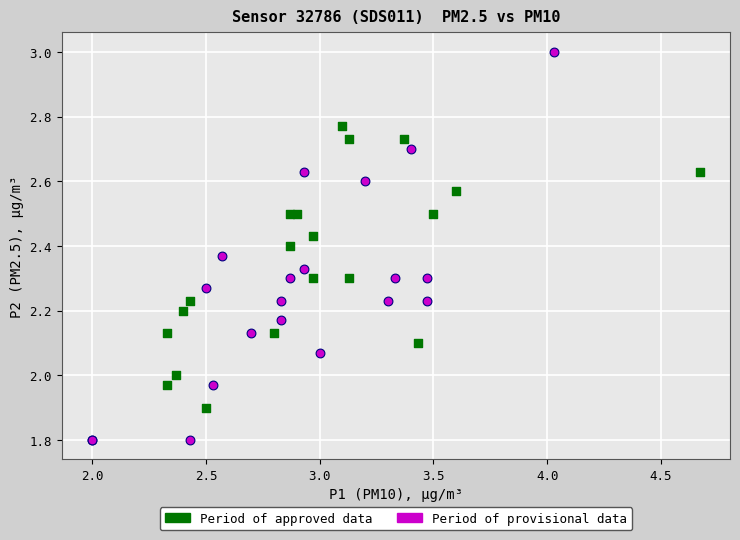

Which series has the largest Y range (max minus min)?

Period of provisional data